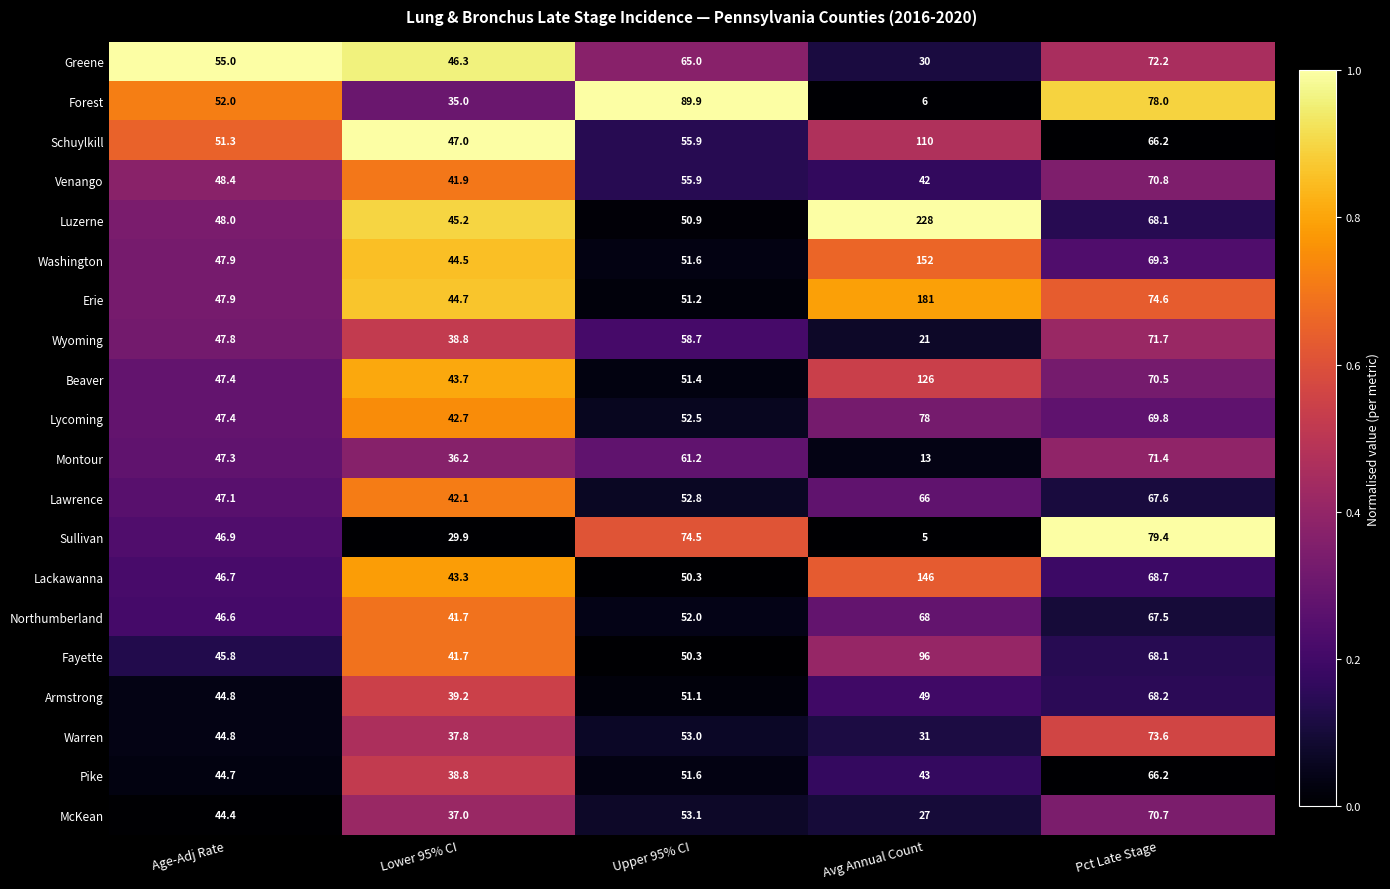

At which category is the sum across all series the highest?

Avg Annual Count